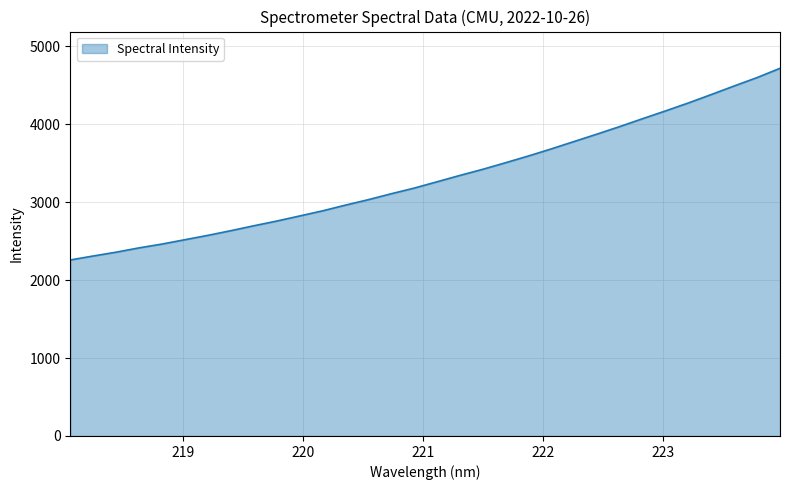

What is the greatest value displayed?

4717.0